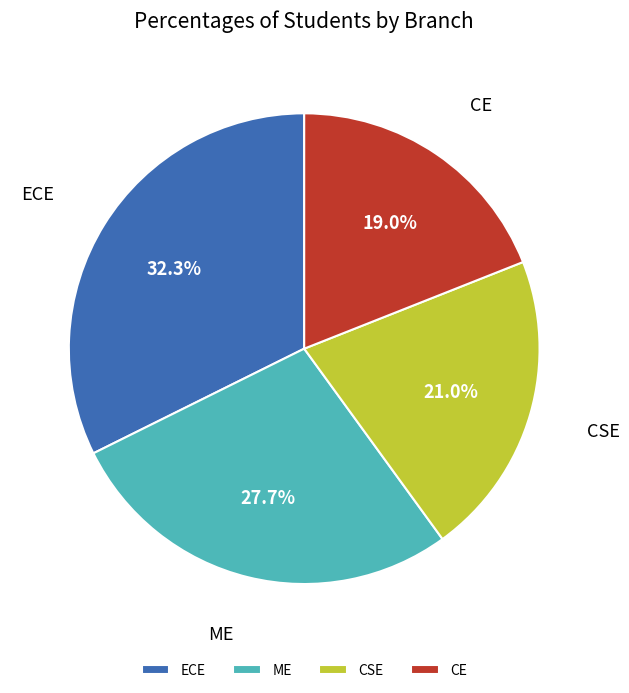

Does CE represent more than half of the total?

No